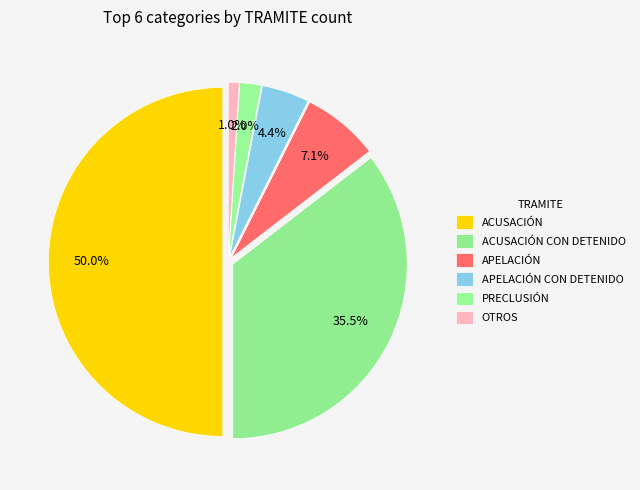

True or false: APELACIÓN accounts for 12% of the total.

False